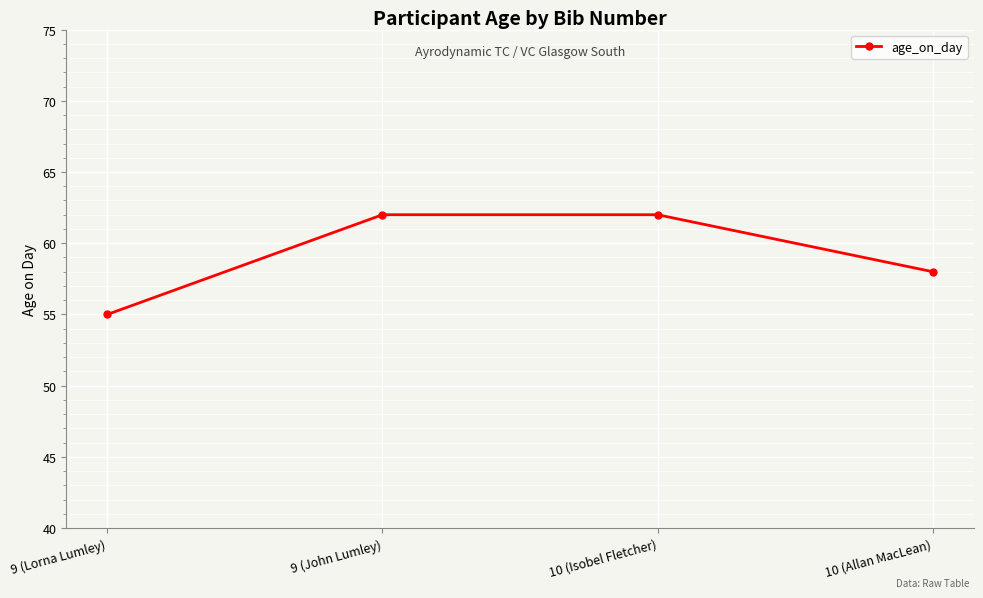

True or false: the data has more than 1 interior local peaks.

False